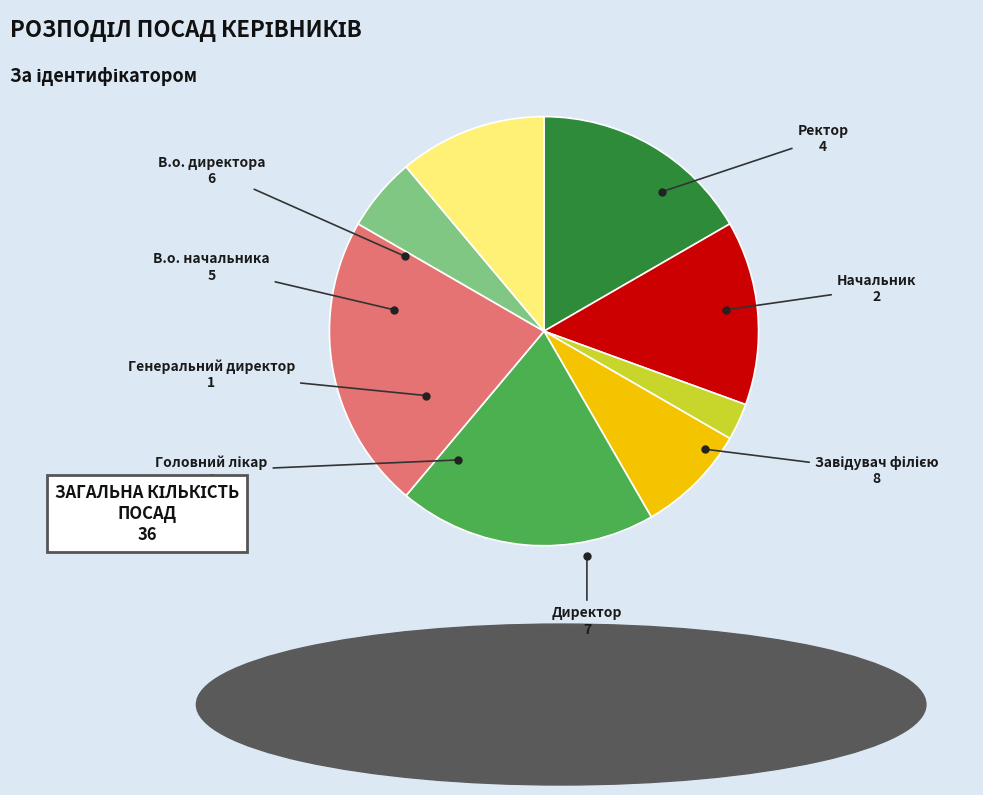

Is there a majority slice in this chart?

No